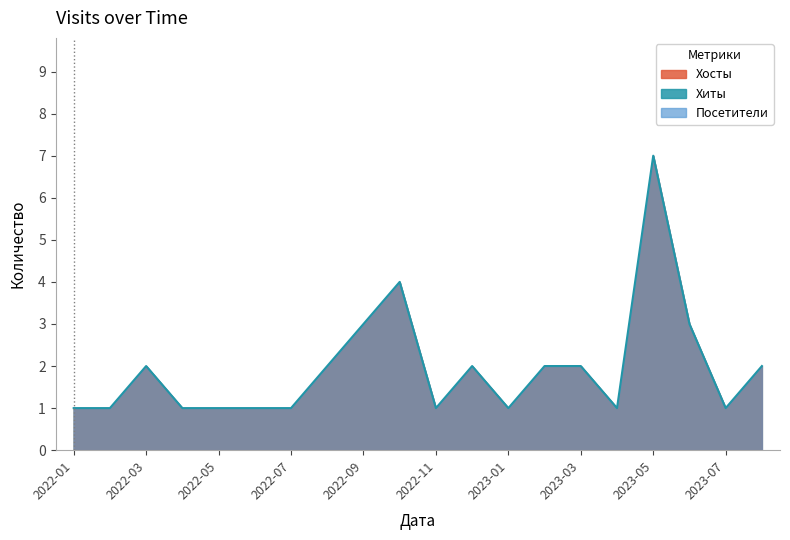

What is the highest value of the Посетители series?

7